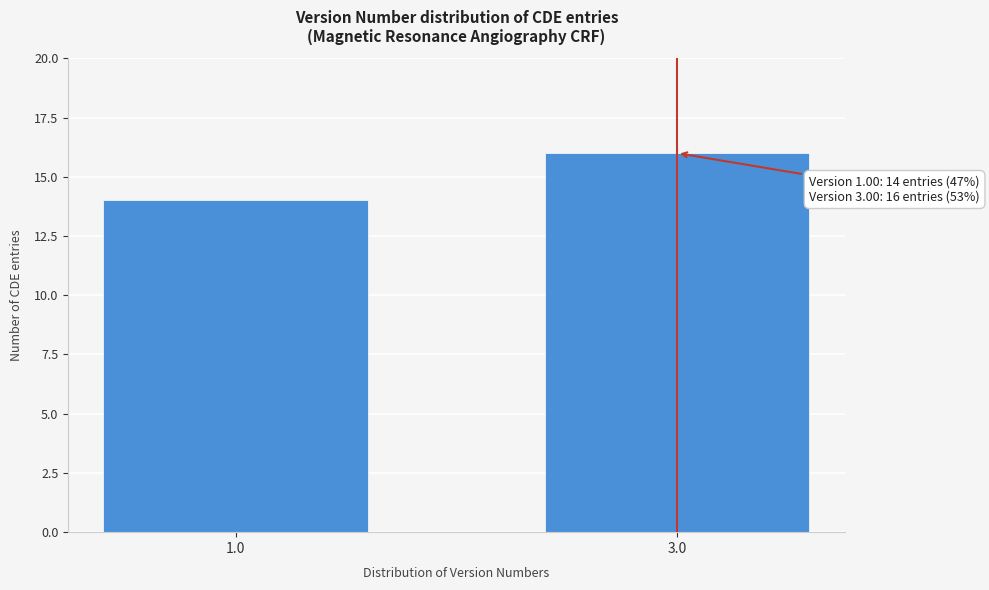

Reading left to right, list all the values displayed in this chart.

1.0=14	3.0=16